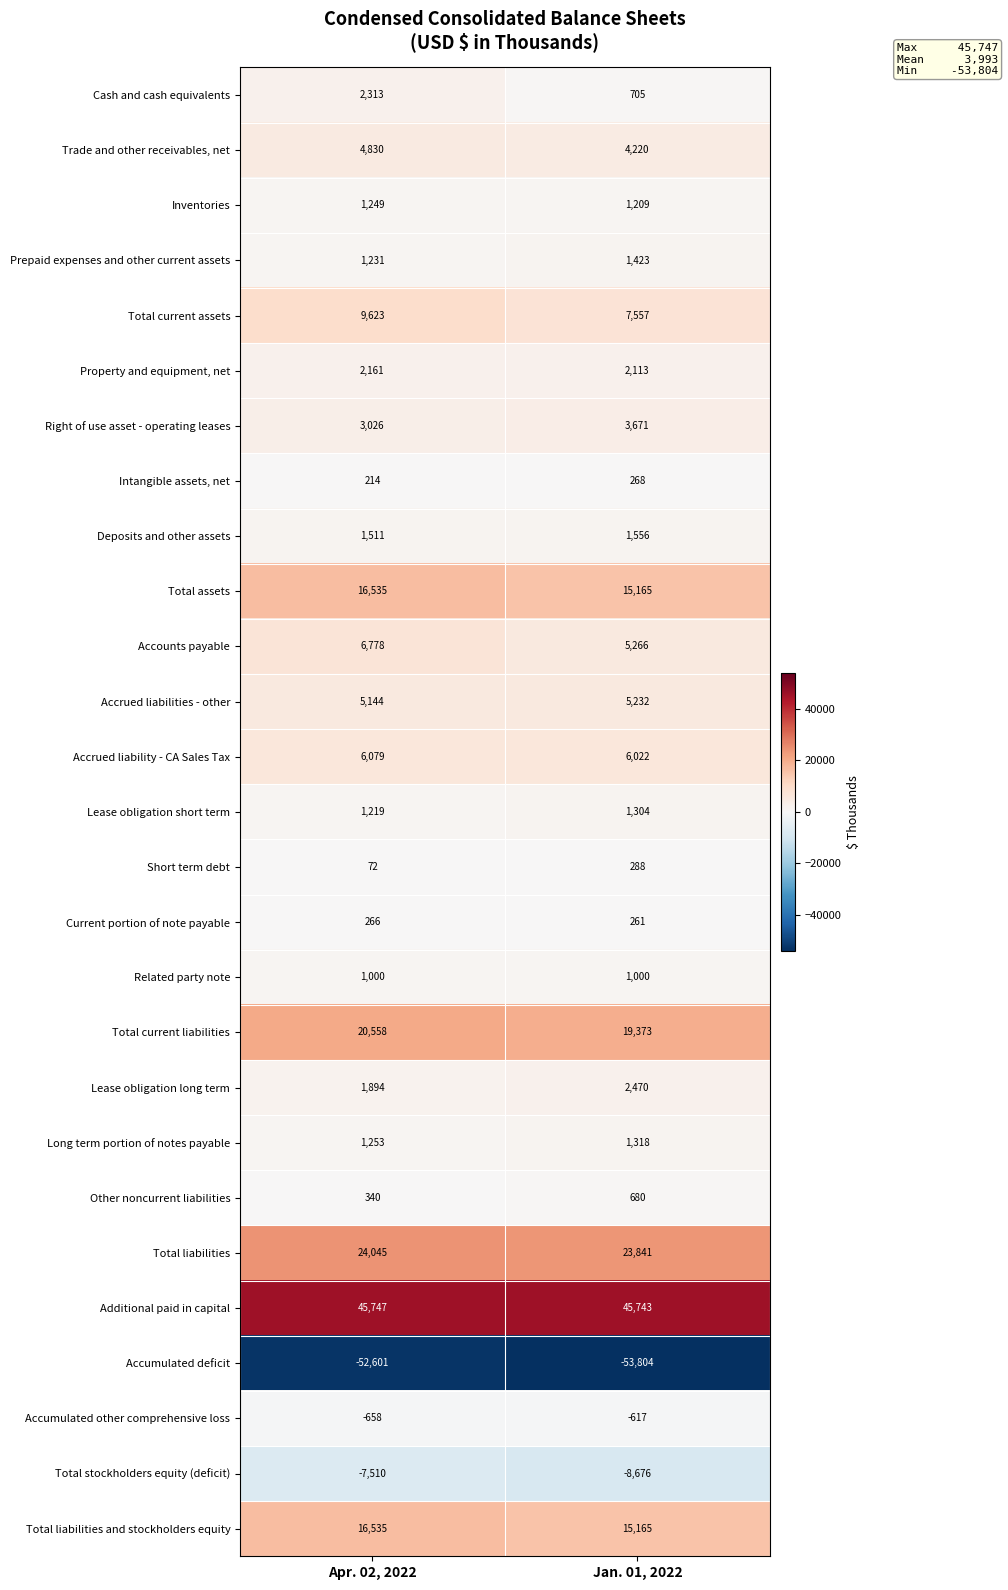

Between Apr. 02, 2022 and Jan. 01, 2022, which series saw the biggest shift?

Total current assets